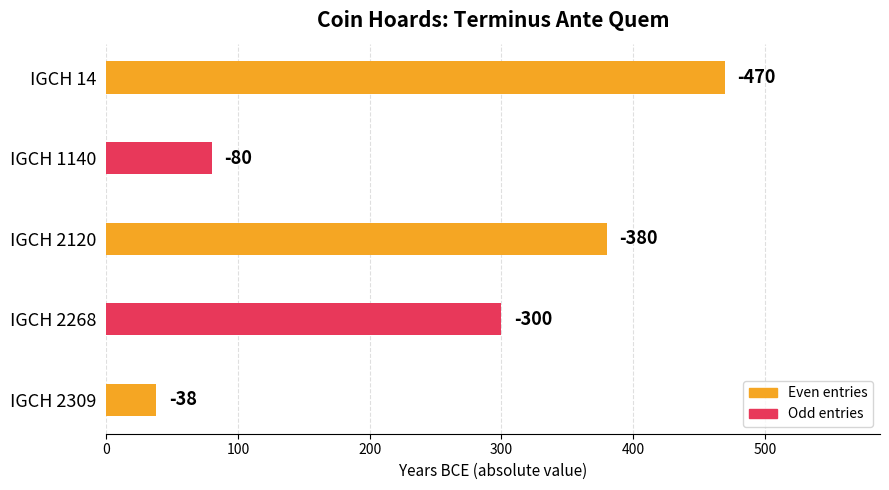

What is the sum of all values?

1268